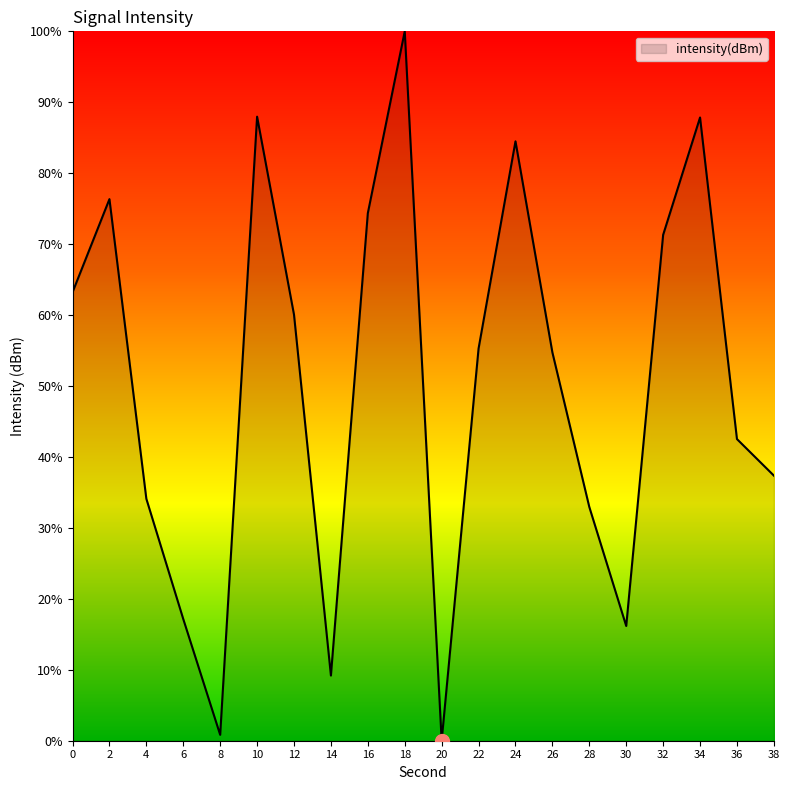

Approximately how many times larger is the value at 14 compared to 34?

0.1